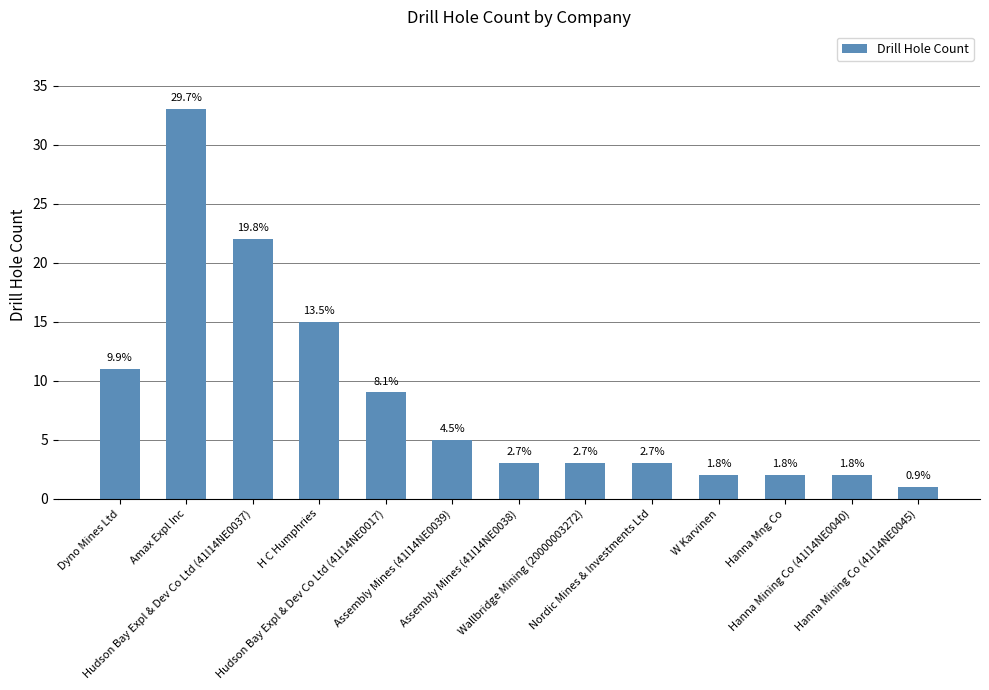

How many bars are there in total?

13